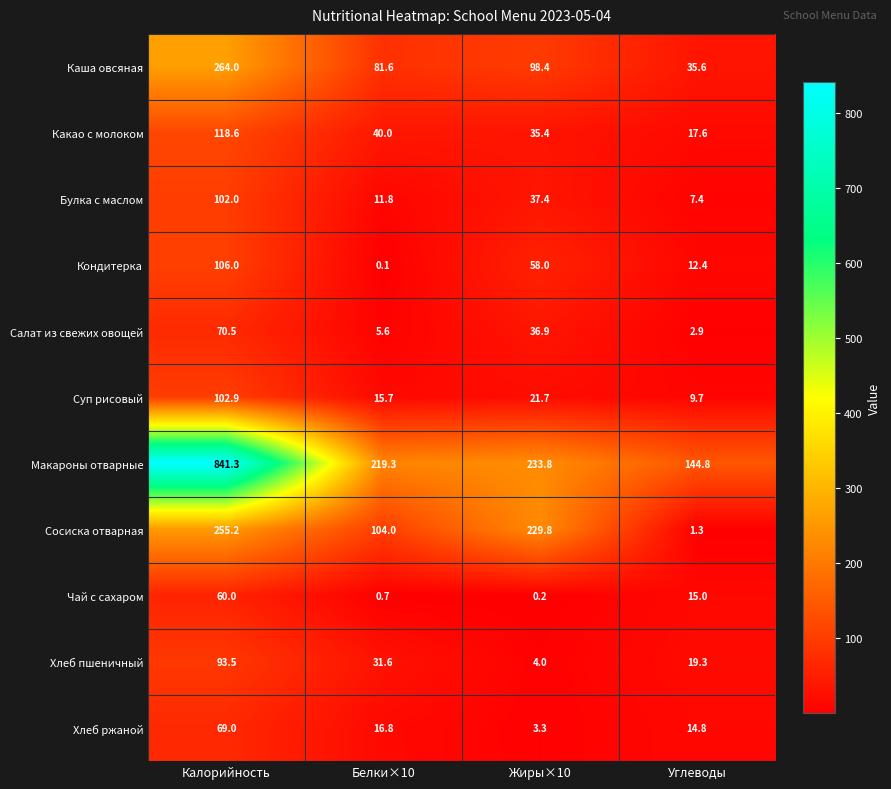

Is it true that Булка с маслом equals 60.9 at Жиры×10?

False